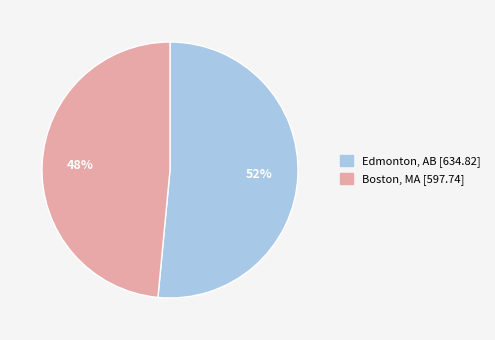

Rank the categories by value from highest to lowest.

Edmonton, AB, Boston, MA